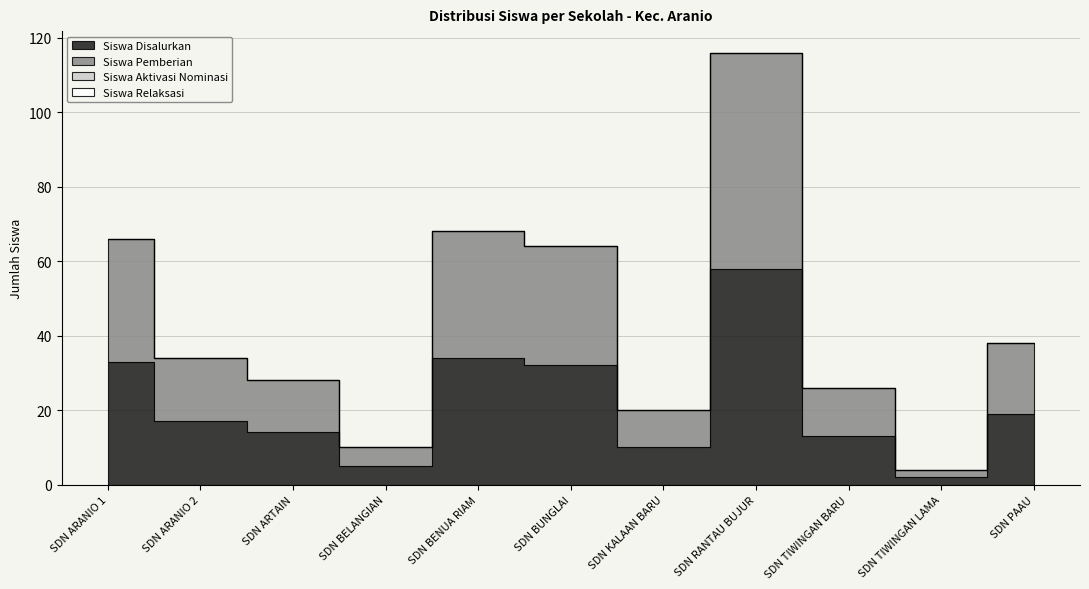

Where is the first local maximum for Siswa Disalurkan?

SD NEGERI BENUA RIAM